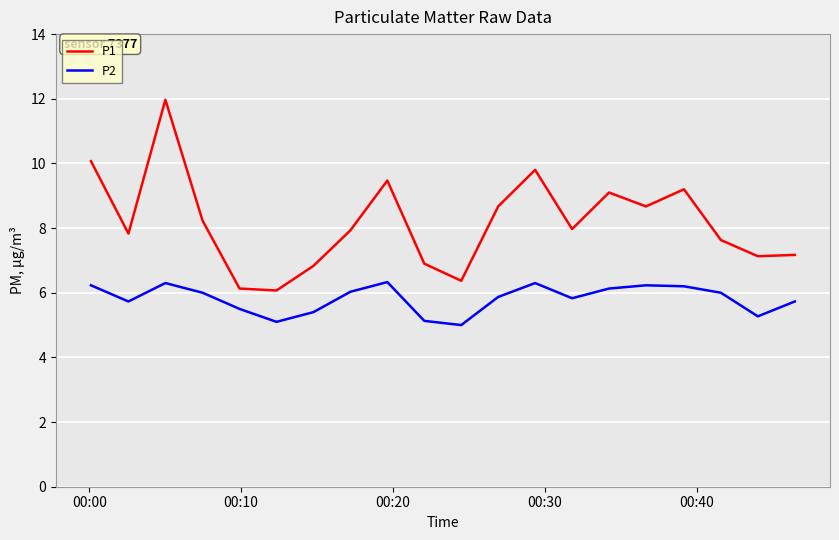

True or false: P1 and P2 intersect in this chart.

False